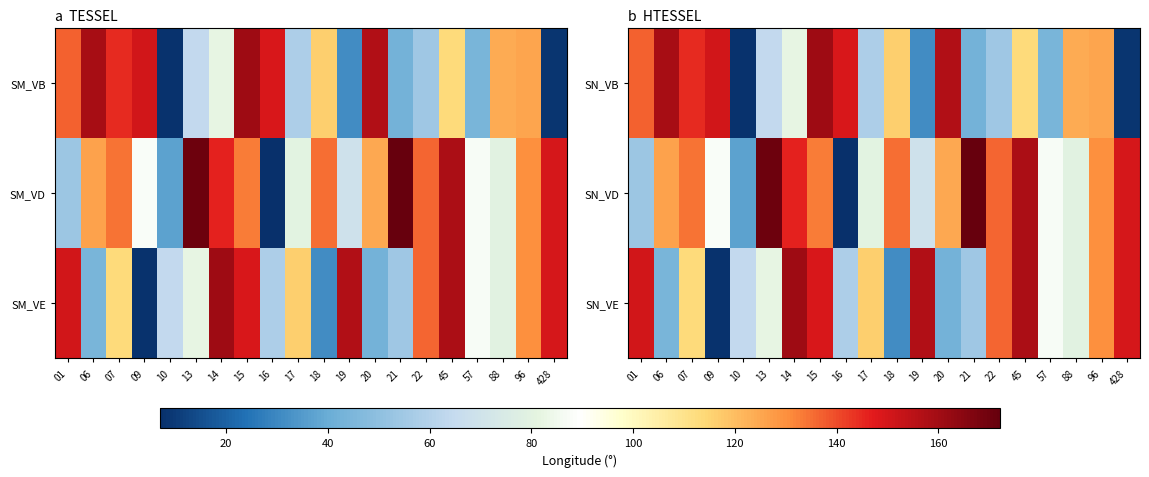

Reading right to left, list all the values displayed in this chart.

SN_VB: 428=8.3	96=125.6	88=124.0	57=44.1	45=112.9	22=54.4	21=42.5	20=156.9	19=31.0	18=116.2	17=58.0	16=149.0	15=160.6	14=82.2	13=64.1	10=8.1	09=150.5	07=144.6	06=158.8	01=136.9
SN_VD: 428=150.1	96=130.0	88=79.7	57=87.0	45=158.1	22=136.0	21=172.1	20=124.7	19=69.3	18=134.7	17=80.0	16=7.0	15=133.0	14=145.8	13=170.2	10=36.7	09=87.8	07=134.4	06=125.7	01=53.5
SN_VE: 428=150.1	96=130.0	88=79.7	57=87.0	45=158.1	22=136.0	21=54.4	20=42.5	19=156.9	18=31.0	17=116.2	16=58.0	15=149.0	14=160.6	13=82.2	10=64.1	09=8.1	07=112.9	06=44.1	01=150.5